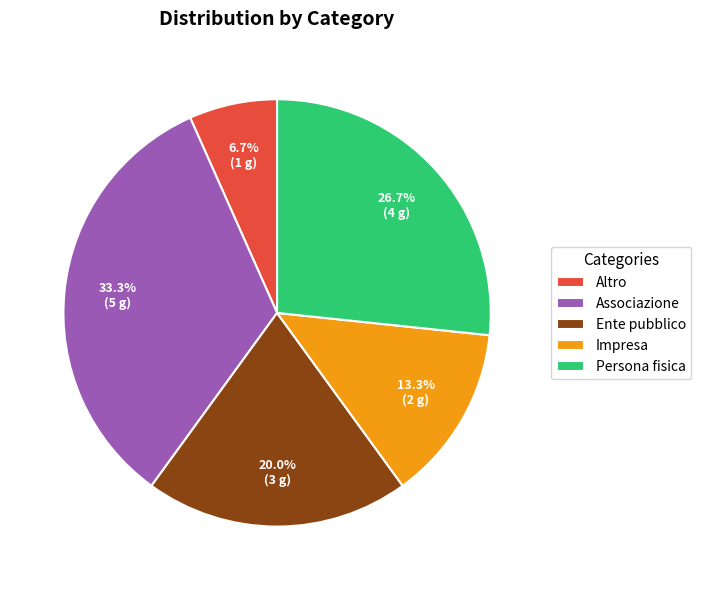

What is the ratio of the value at Ente pubblico to the value at Impresa?

1.5